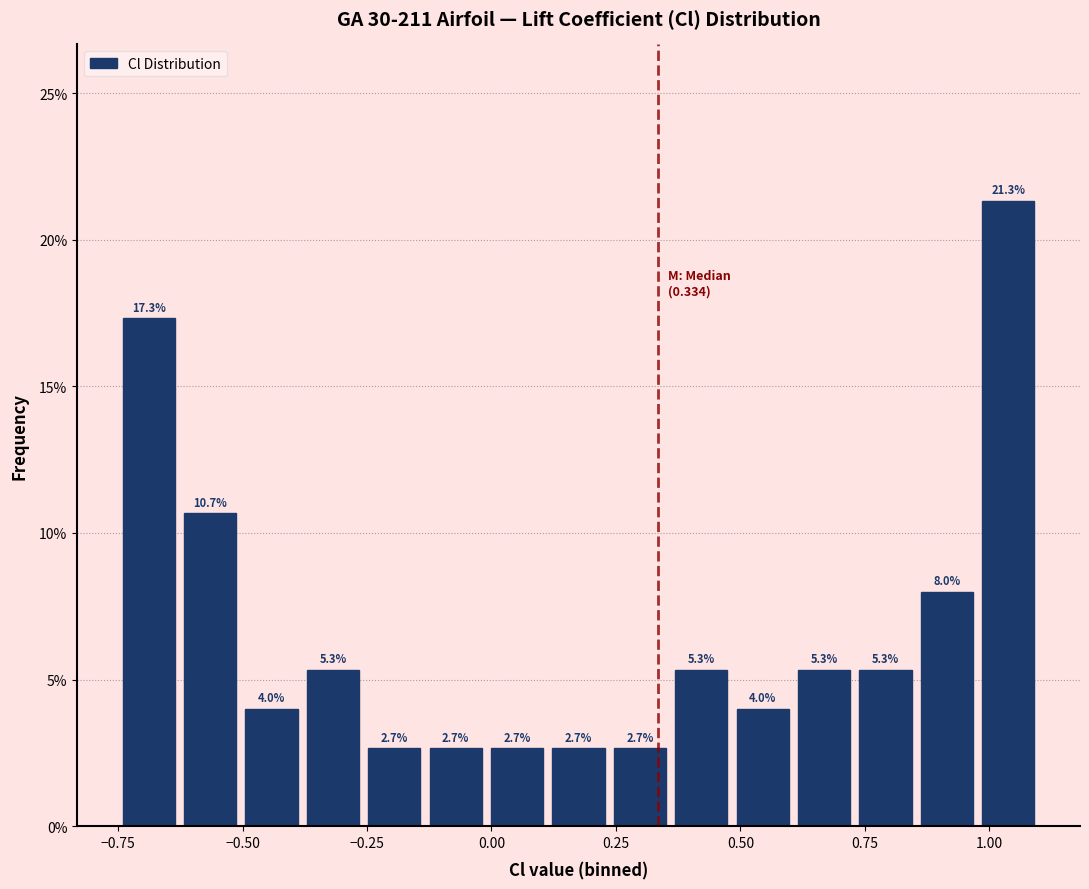

Read against the x-axis, roughly where is the centre of the tallest bar?

1.05